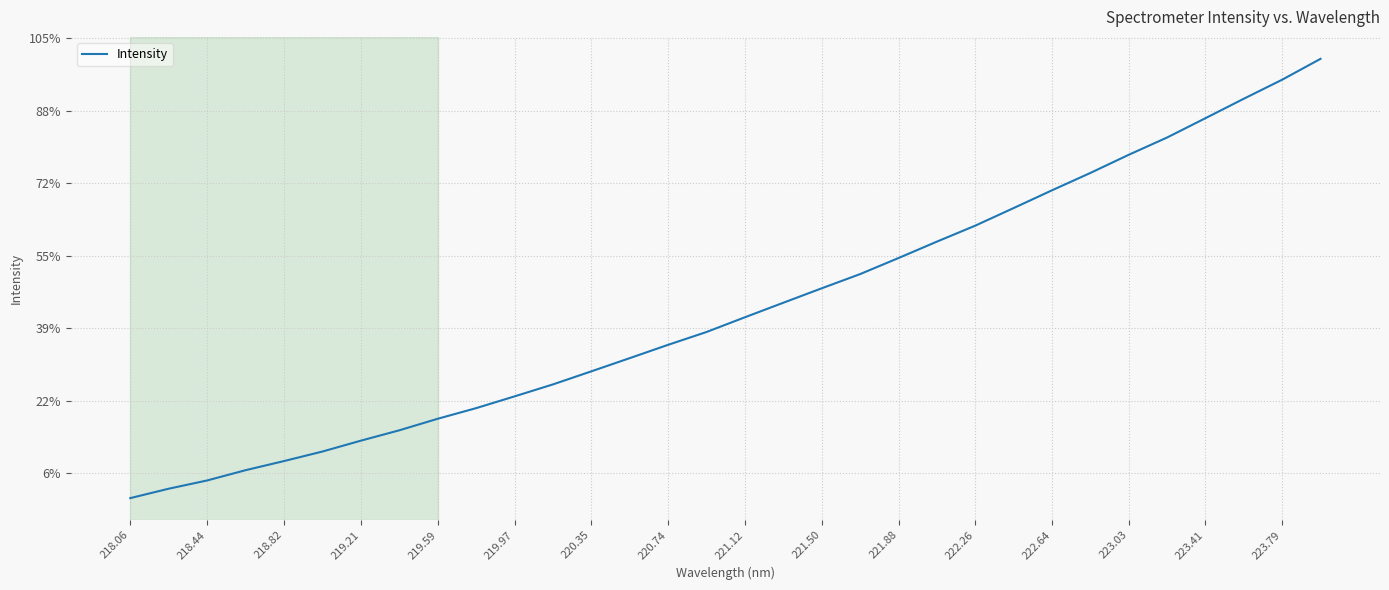

Is this an area chart (filled region under the line)?

No